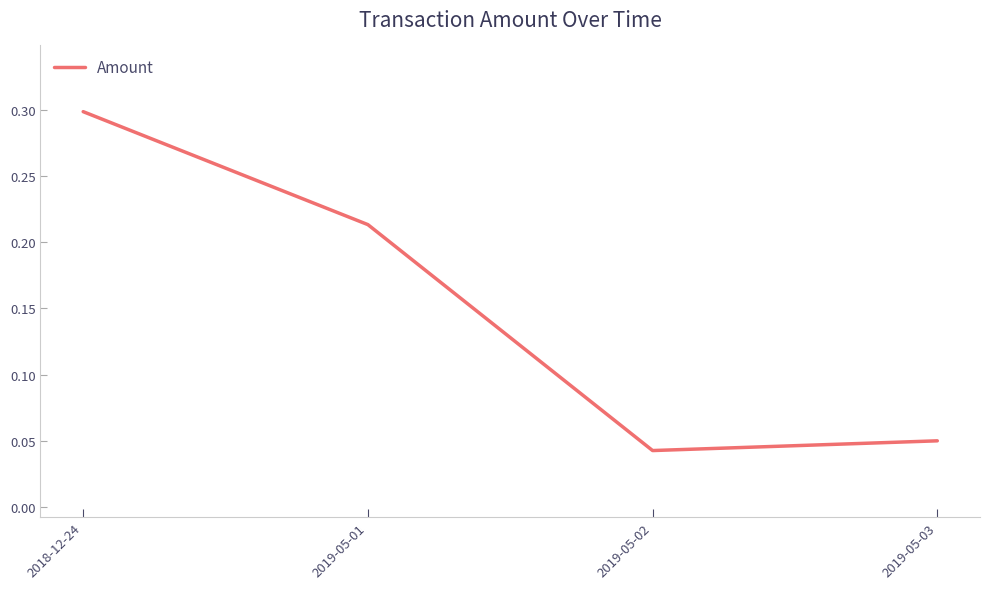

What position from the left is 2018-12-24?

1